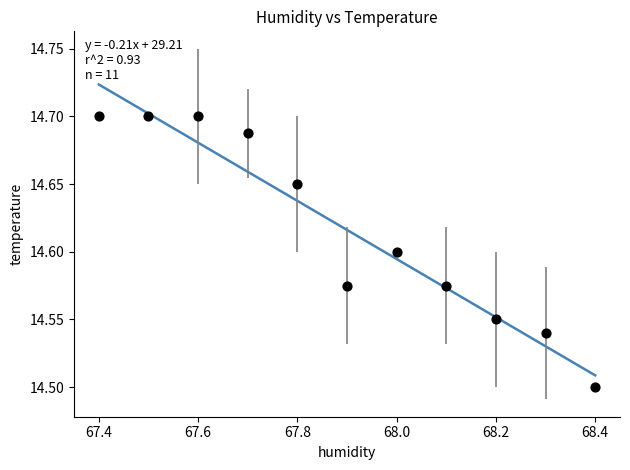

What is the range of X values (max minus min)?

1.0